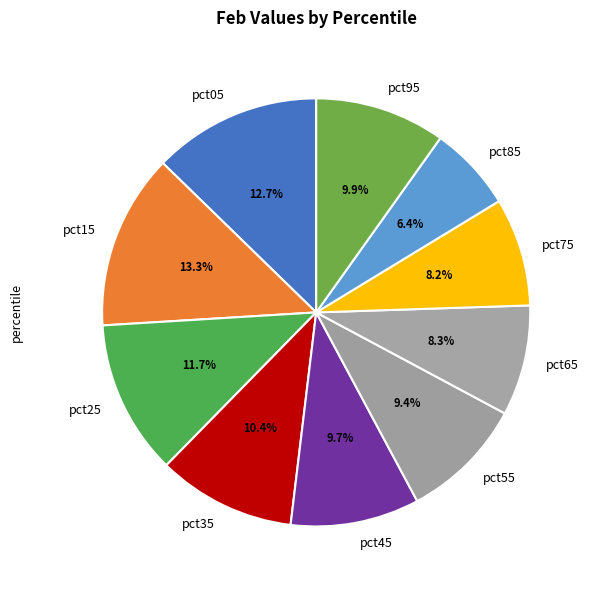

To the nearest percent, what is the difference between the largest and smallest slice percentages?

7%